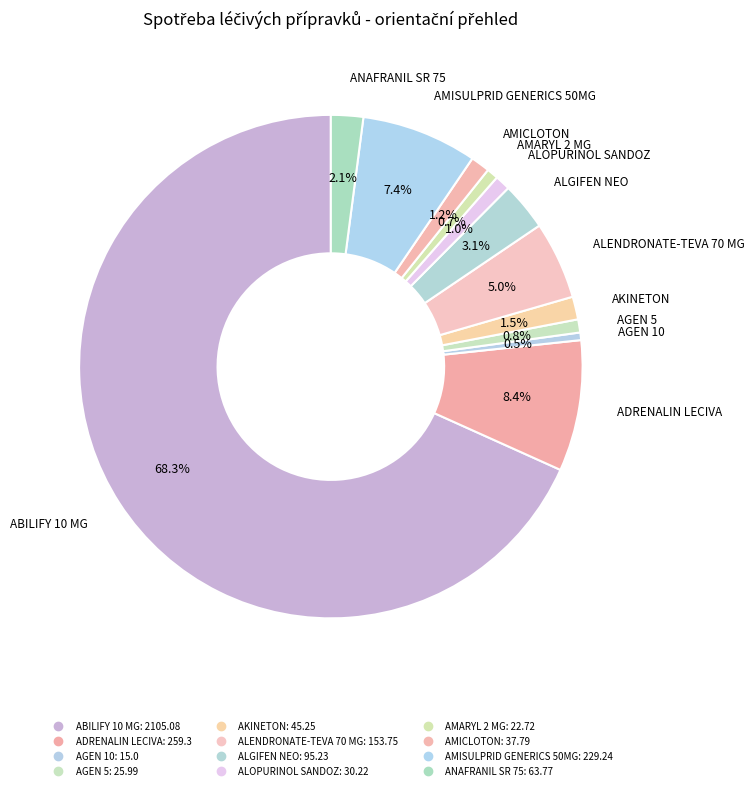

How many slices are in this pie chart?

12